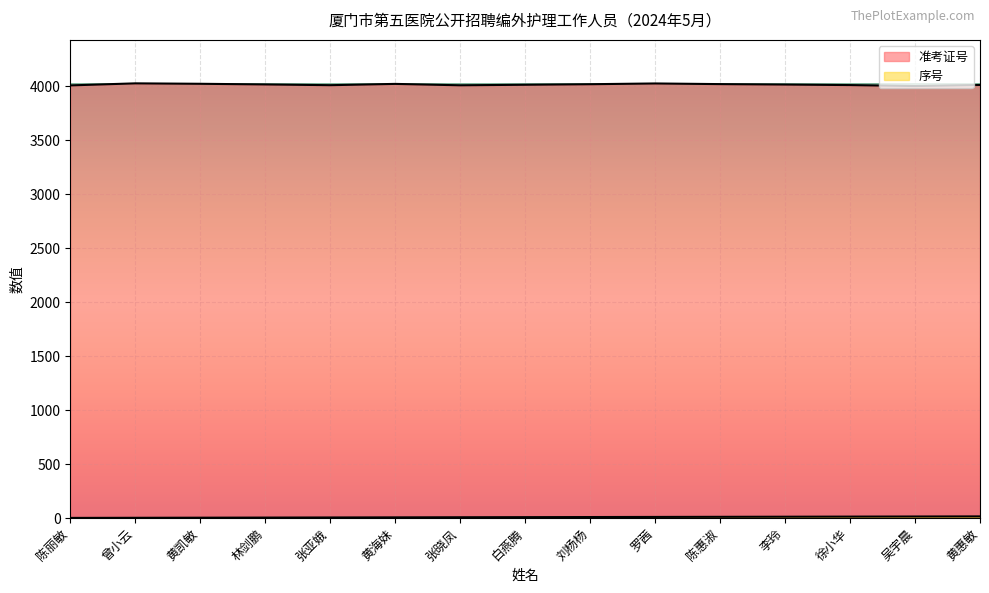

Count the number of categories in the chart.

15